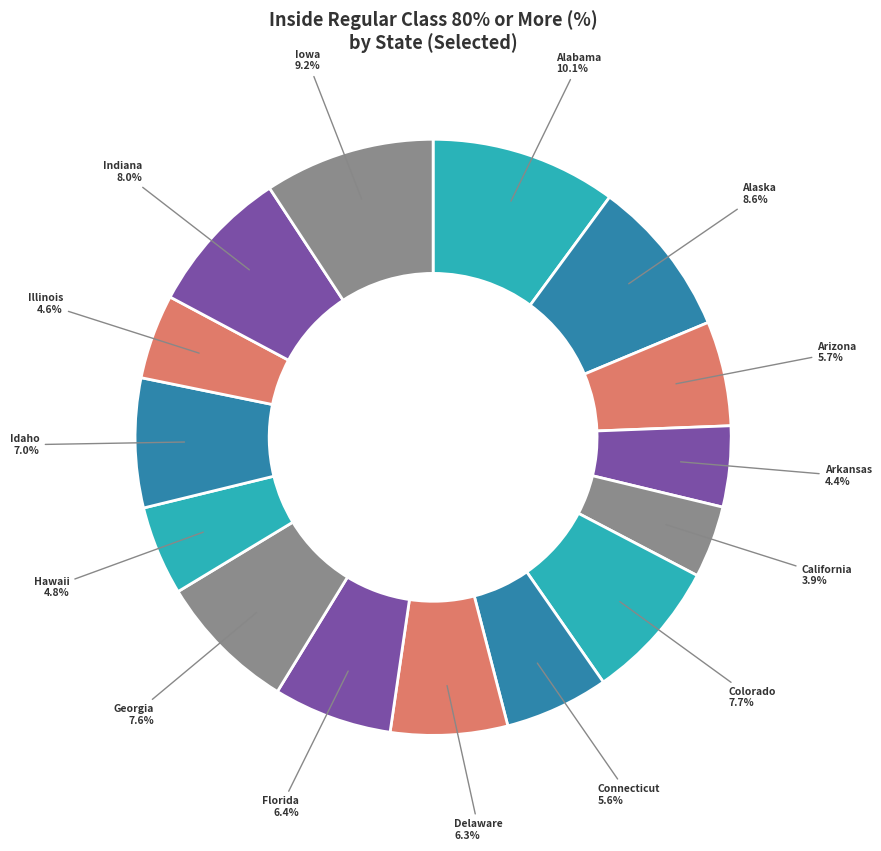

Which category has the biggest portion of the pie?

Alabama